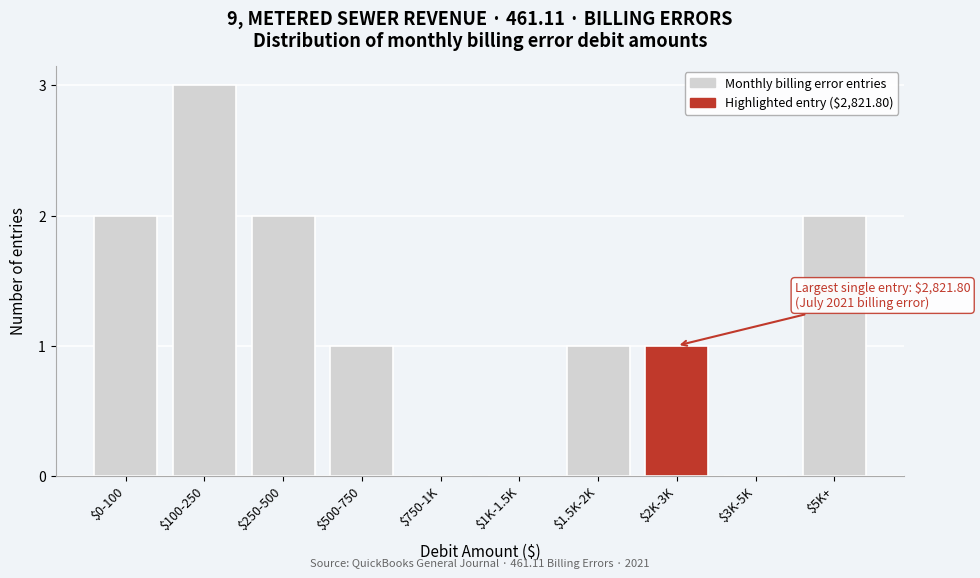

What is the sum of all values?

12